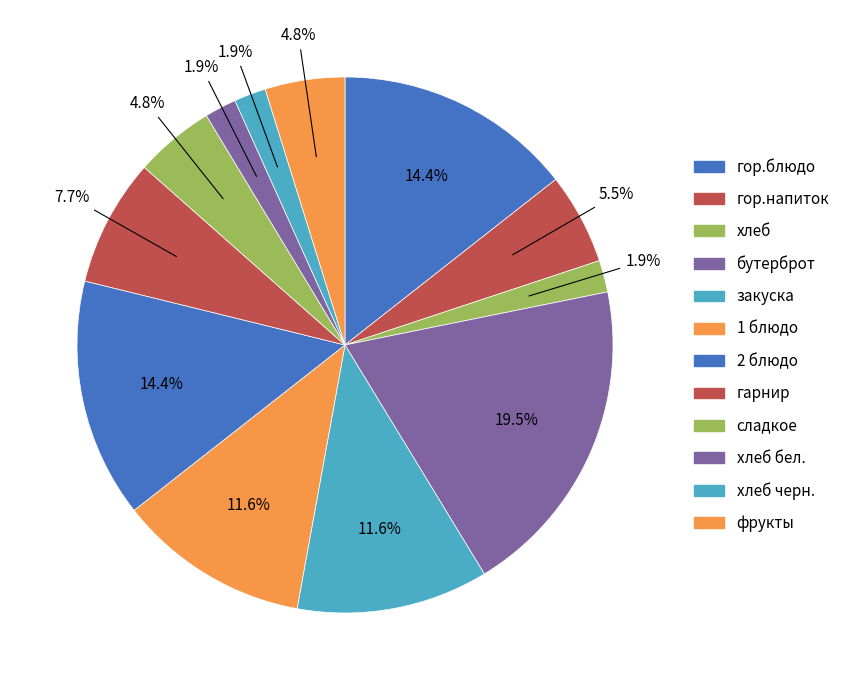

Is there a majority slice in this chart?

No